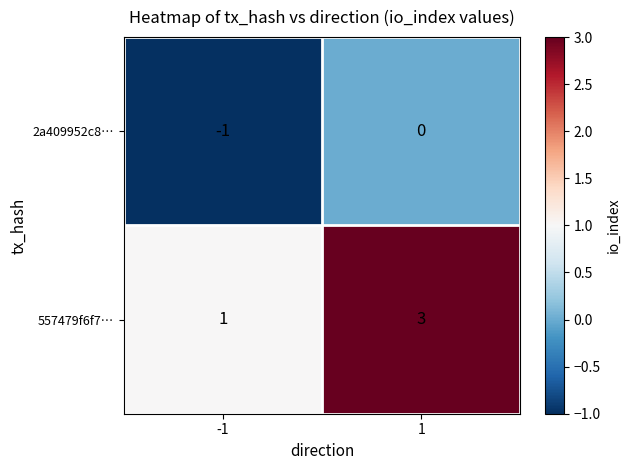

Rank the series by their maximum value, from lowest to highest.

2a409952c8…, 557479f6f7…